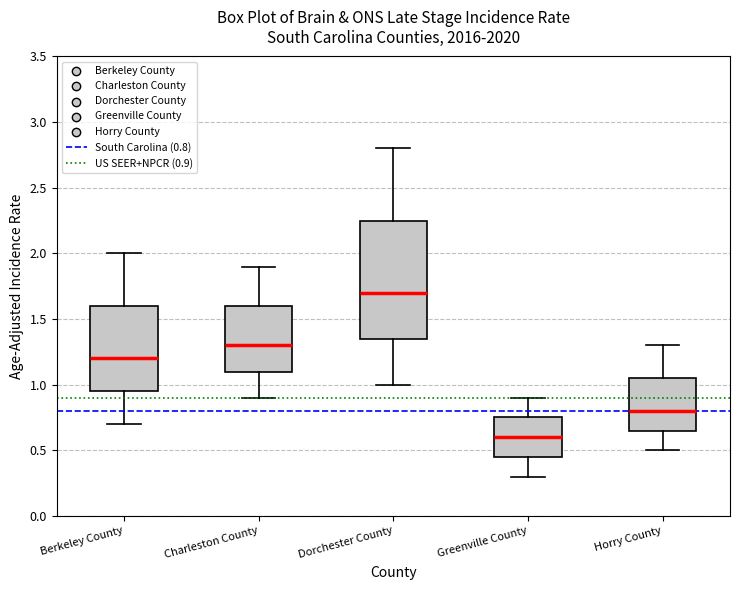

Where is the upper edge of the box for Berkeley County on the y-axis? The values are not printed on the chart, so give them approximately, as read against the axis.

1.60